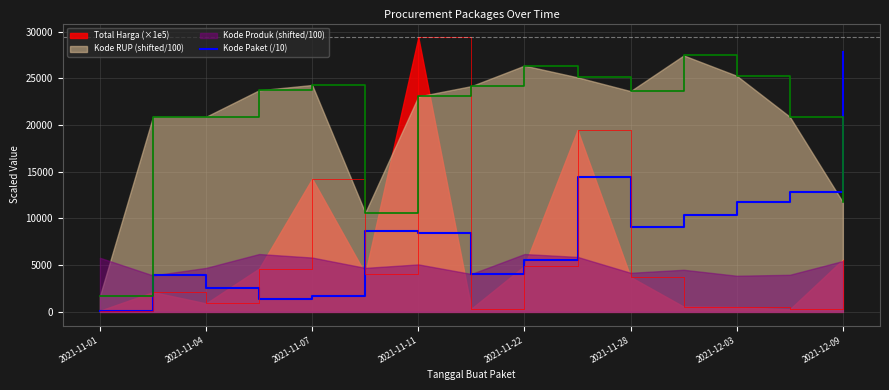

At which label does Kode Paket (/10) reach its peak?

2021-12-09